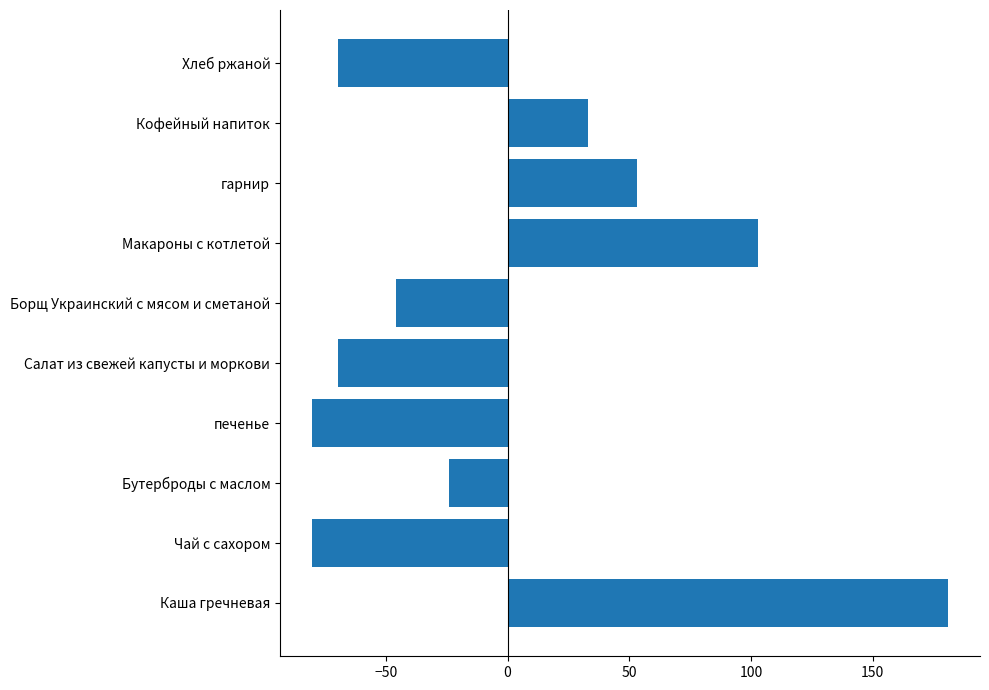

What is the difference between the values at Борщ Украинский с мясом и сметаной and Хлеб ржаной?

23.9